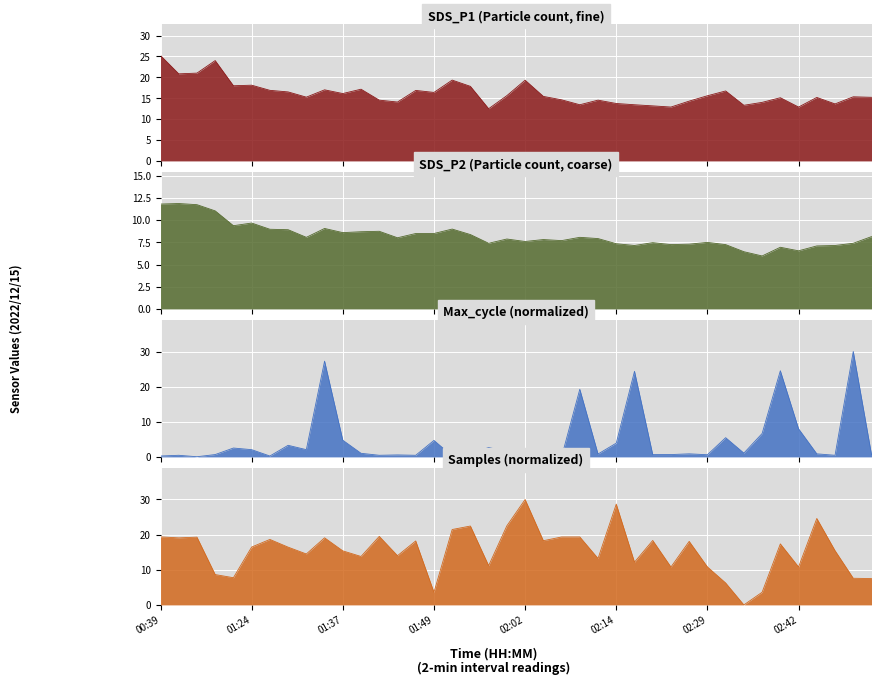

What position from the left is 01:54?

18